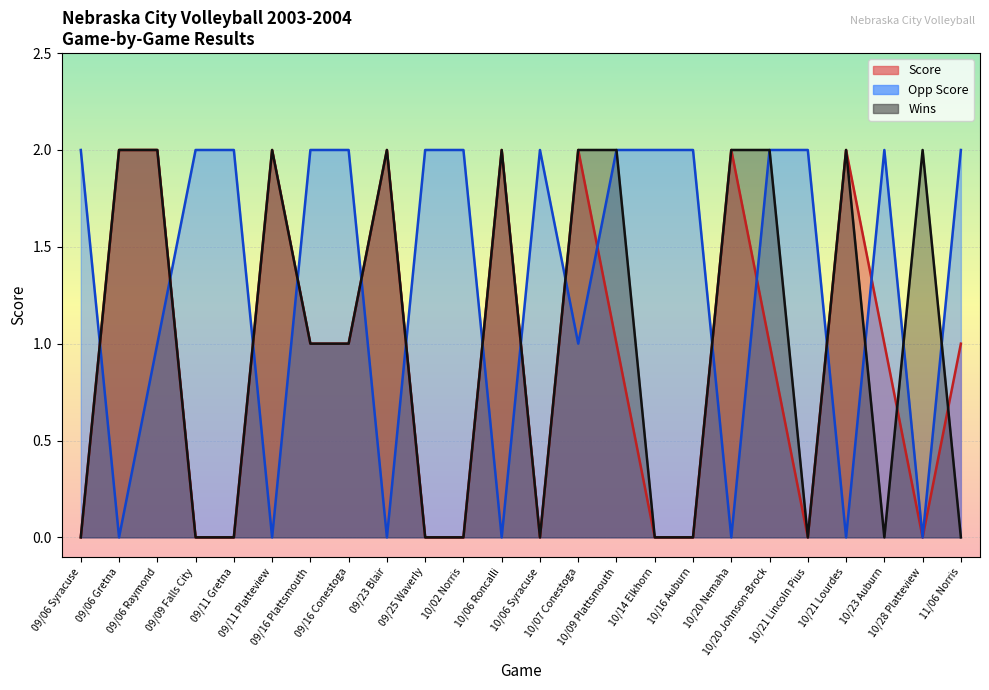

Rank the series by their maximum value, from lowest to highest.

Wins, Score, Opp Score